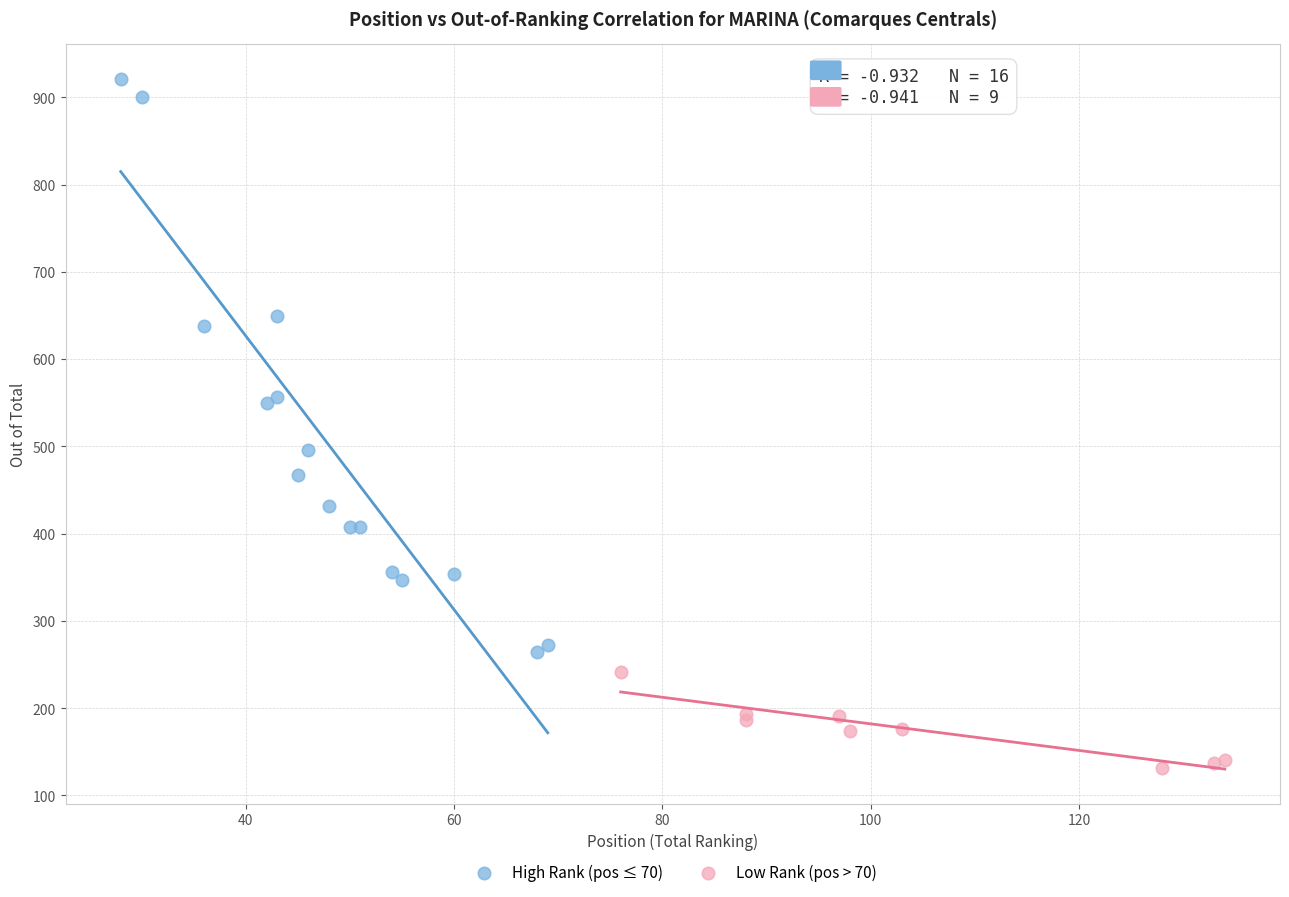

Which series reaches the minimum Y coordinate?

Low Rank (pos > 70)